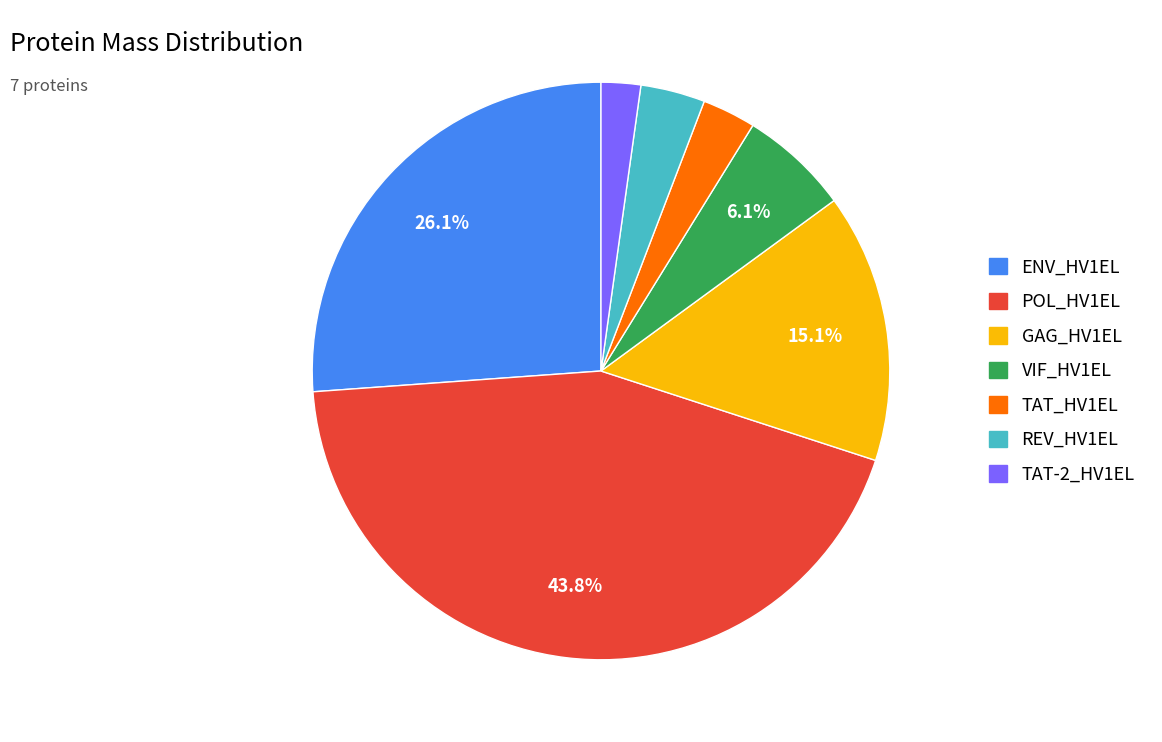

Approximately how many times larger is the value at POL_HV1EL compared to TAT_HV1EL?

14.6